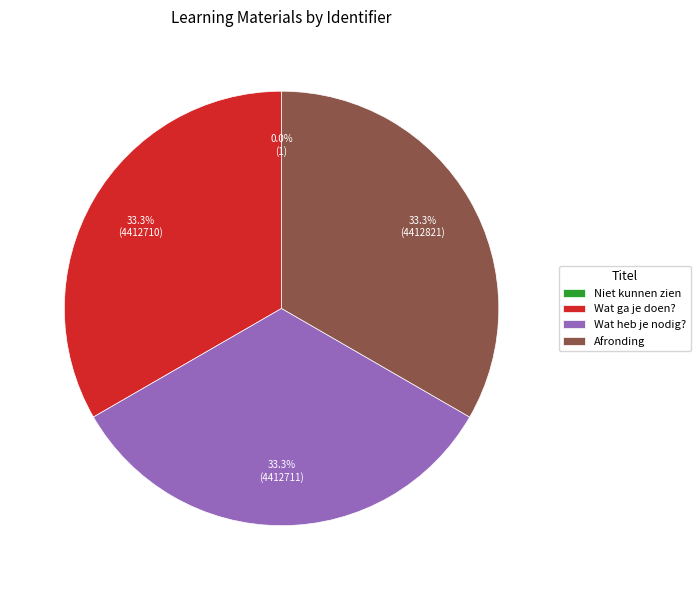

Does Wat ga je doen? represent more than half of the total?

No